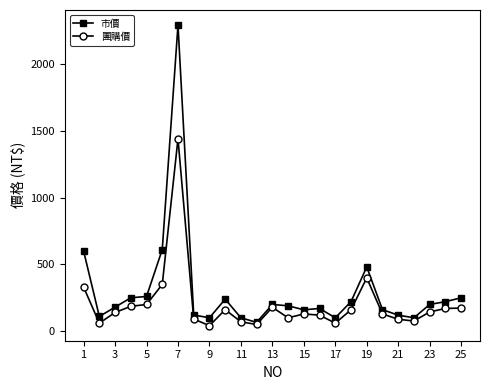

List the series in order of their overall mean, highest first.

市價, 團購價